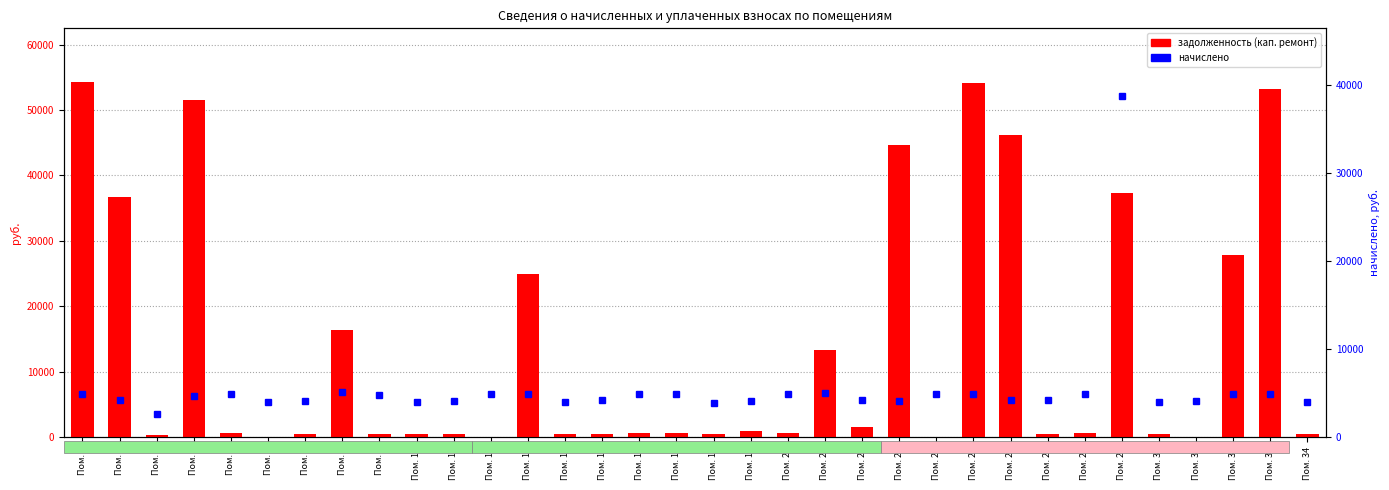

The задолженность (кап. ремонт) series shows 288.6 at Пом. 3. True or false?

True